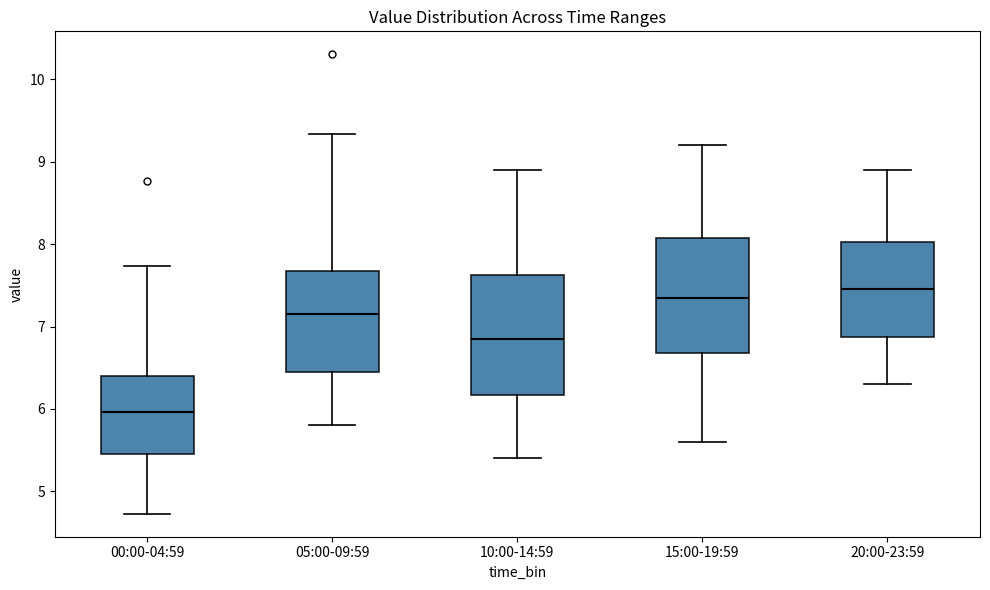

Reading left to right, transcribe this box plot: for each box, give where its median line is, the range the box spans, and where its two whiskers end, as read against the y-axis. The values are not printed on the chart, so give them approximately, as read against the axis.

00:00-04:59: median 6.0, box 5.5 to 6.4, whiskers 4.7 to 7.7
05:00-09:59: median 7.2, box 6.5 to 7.7, whiskers 5.8 to 9.3
10:00-14:59: median 6.9, box 6.2 to 7.6, whiskers 5.4 to 8.9
15:00-19:59: median 7.4, box 6.7 to 8.1, whiskers 5.6 to 9.2
20:00-23:59: median 7.5, box 6.9 to 8.0, whiskers 6.3 to 8.9